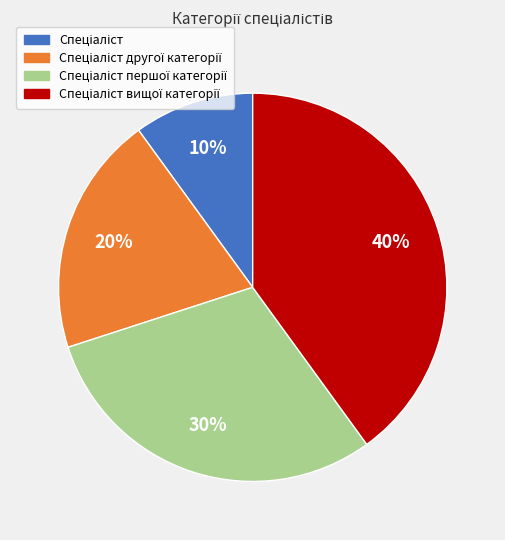

Is there a majority slice in this chart?

No